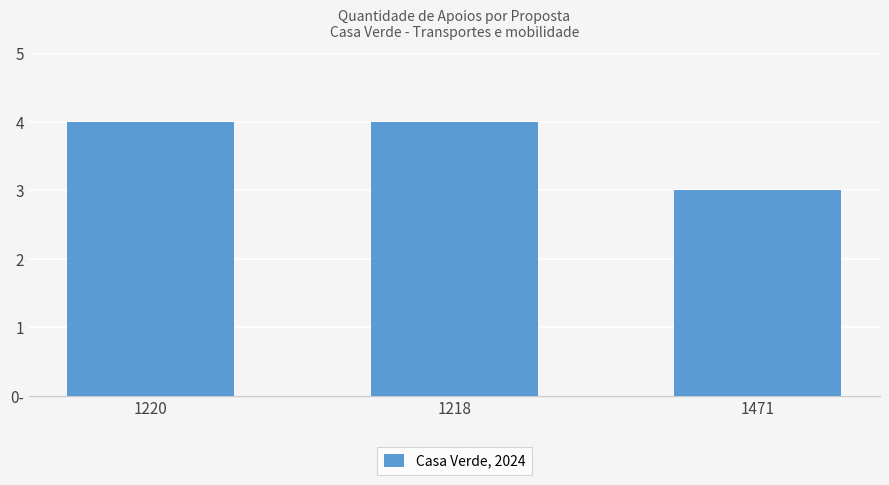

List the labels in order of value, largest first.

1220, 1218, 1471